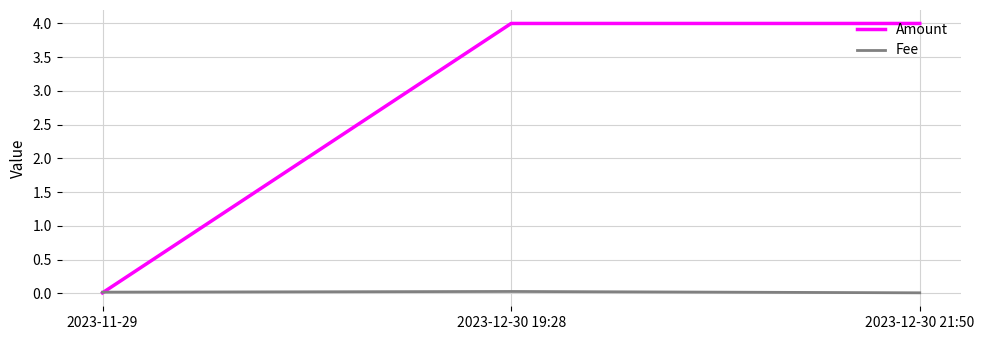

True or false: Amount has a value of 4.0 at 2023-12-30 21:50.

True